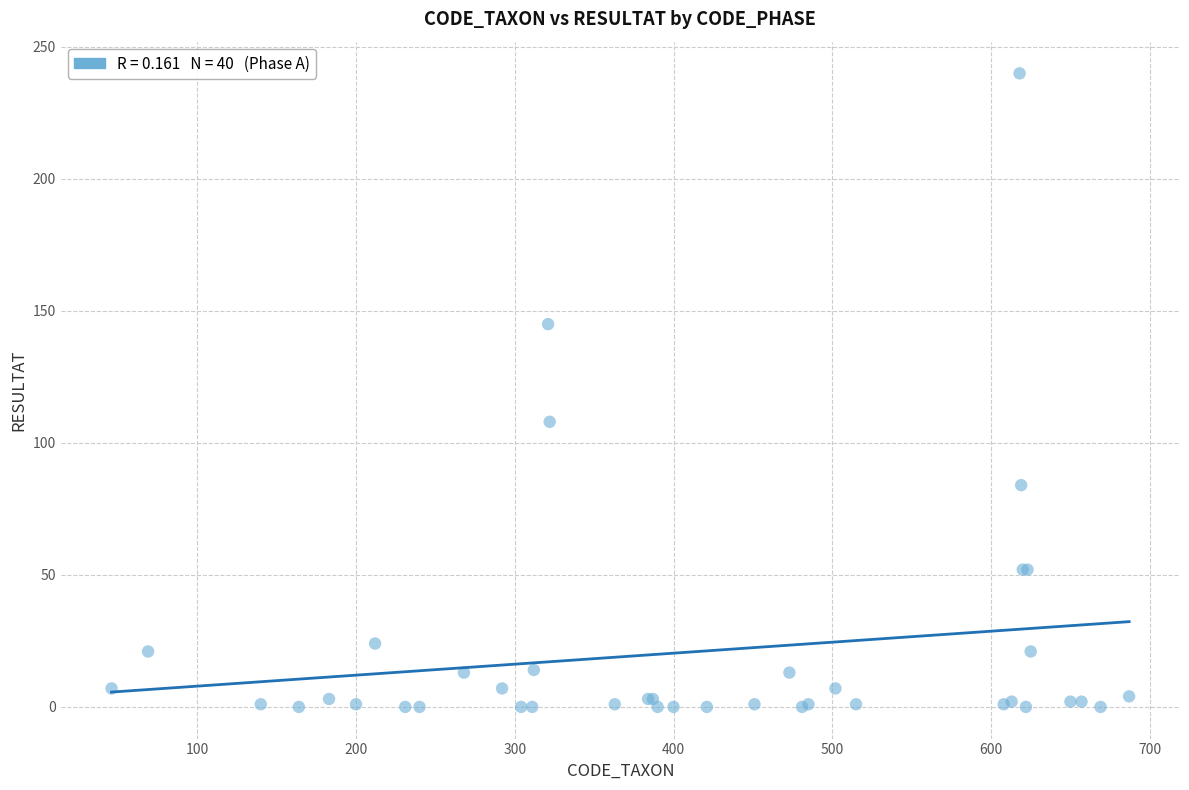

What Y value in the scatter plot is closest to 120?

108